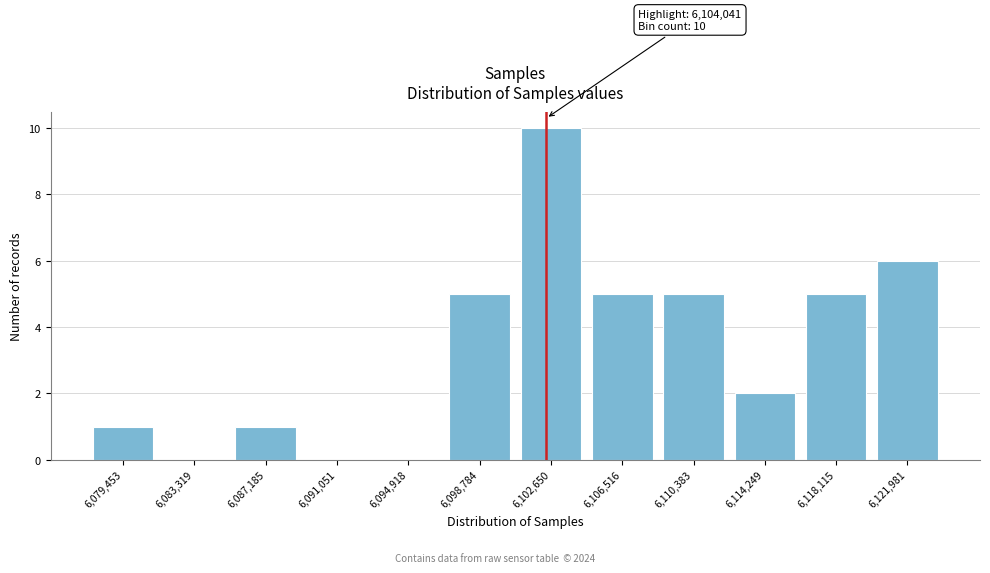

Reading left to right, extract all data points from this chart.

6,079,453=1	6,083,319=0	6,087,185=1	6,091,051=0	6,094,918=0	6,098,784=5	6,102,650=10	6,106,516=5	6,110,383=5	6,114,249=2	6,118,115=5	6,121,981=6